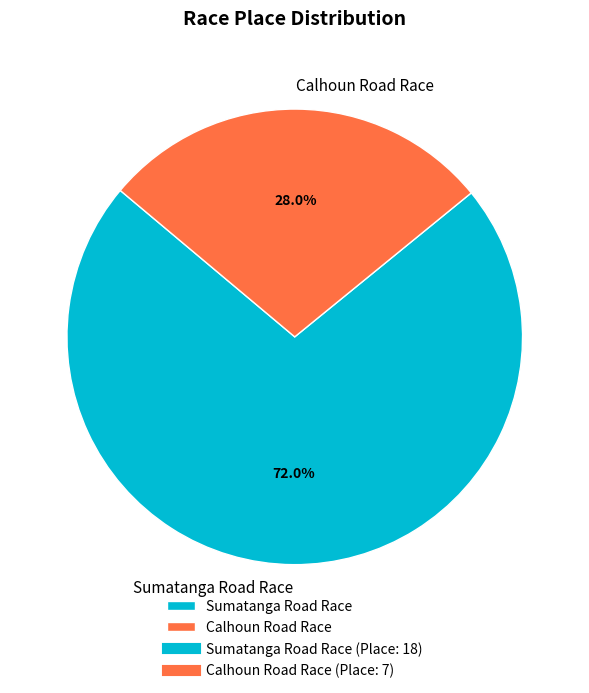

What is the ratio of the value at Sumatanga Road Race to the value at Calhoun Road Race?

2.6